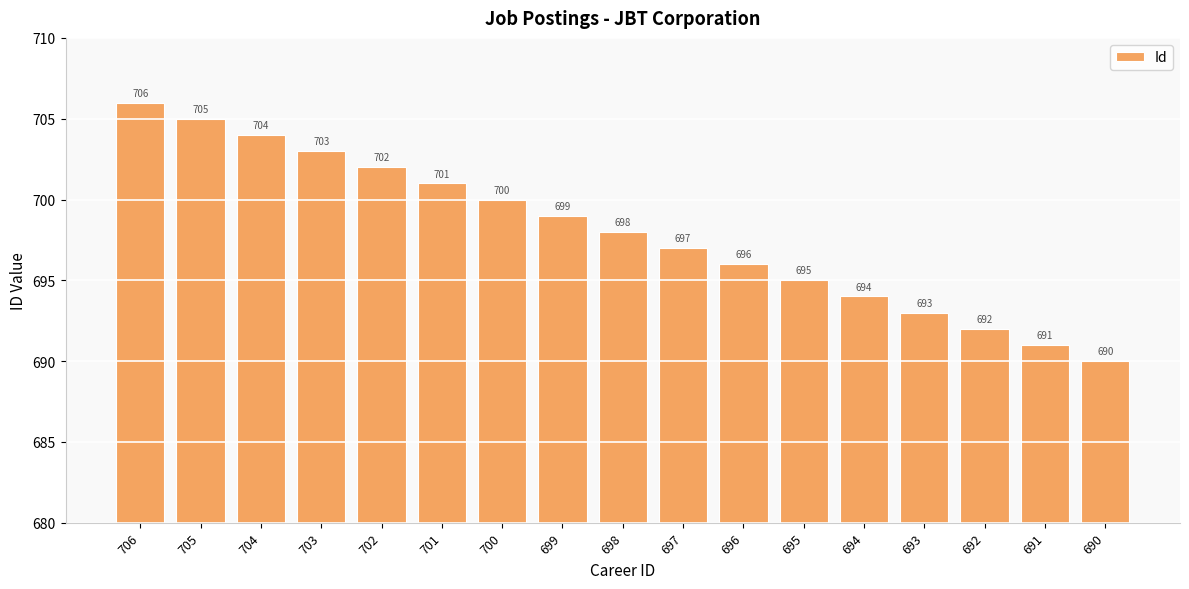

What is the difference between the maximum and second lowest values?

15